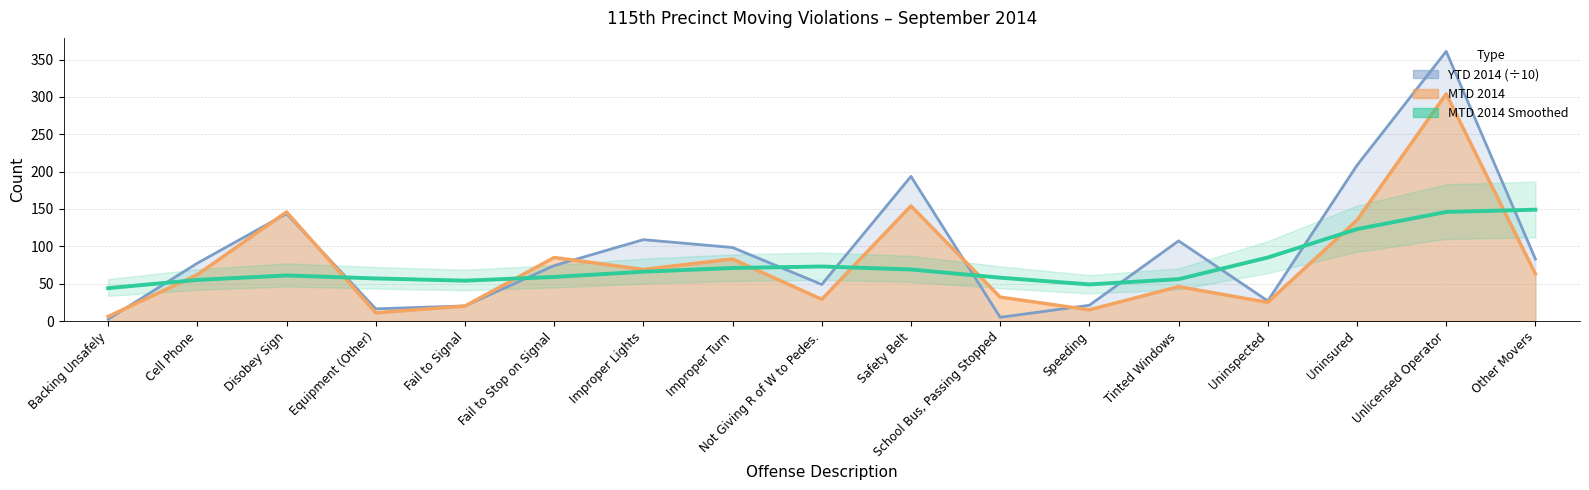

Reading right to left, what are all the values shown in this chart?

Other Movers=149	Unlicensed Operator=146	Uninsured=123	Uninspected=85	Tinted Windows=56	Speeding=49	School Bus, Passing Stopped=58	Safety Belt=69	Not Giving R of W to Pedes.=73	Improper Turn=71	Improper Lights=66	Fail to Stop on Signal=59	Fail to Signal=54	Equipment (Other)=57	Disobey Sign=61	Cell Phone=55	Backing Unsafely=44